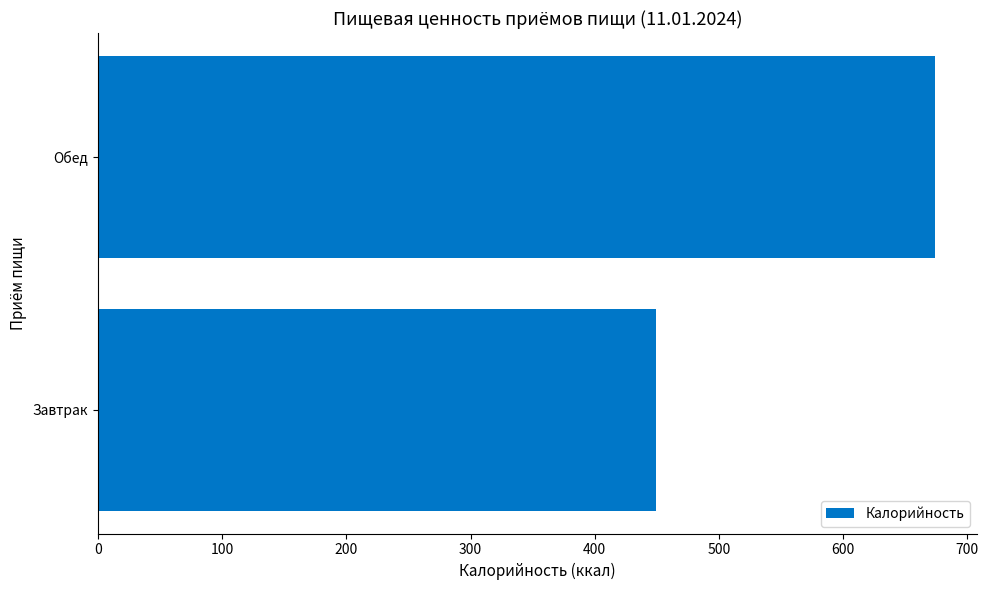

Reading bottom to top, list all the values displayed in this chart.

Завтрак=449.1	Обед=673.8